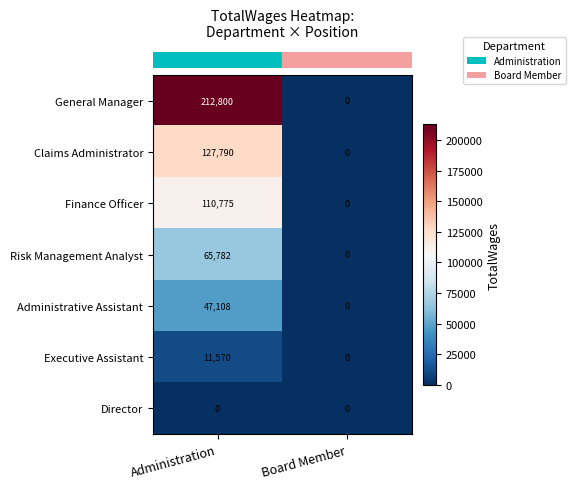

What is the total value across all series at Administration?

575825